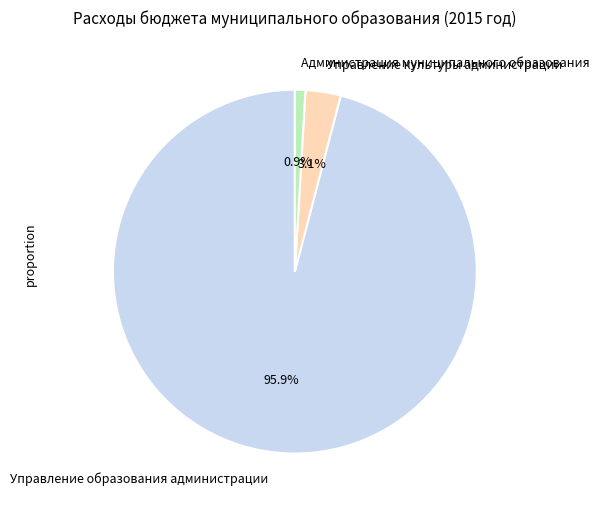

What is the majority slice?

Управление образования администрации